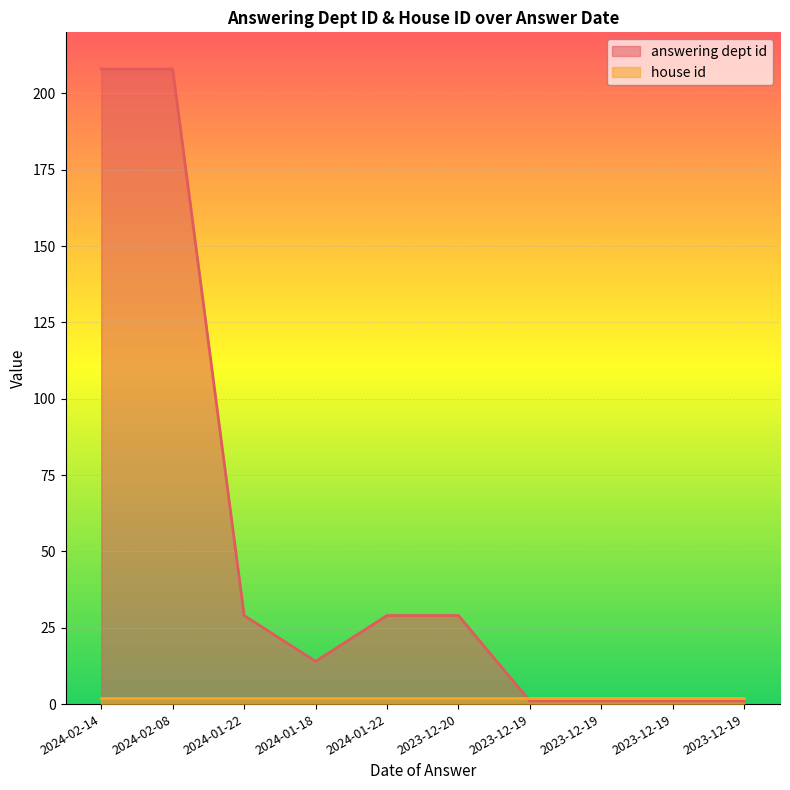

Count the number of values greater than 29.

2